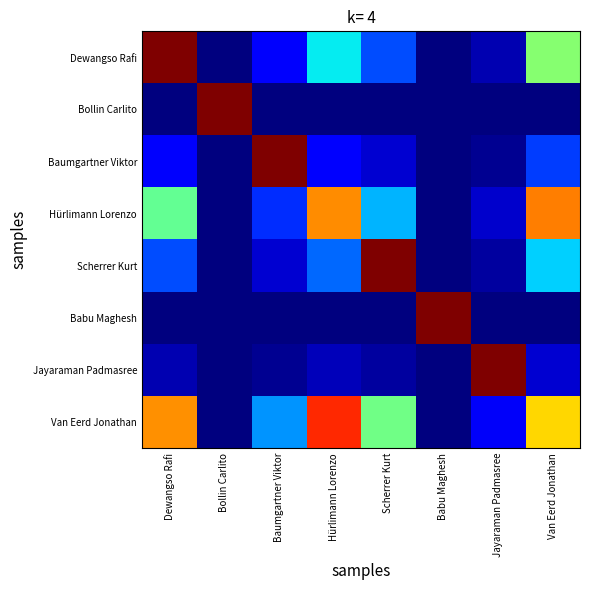

Rank the series at Baumgartner Viktor from lowest to highest value.

Bollin Carlito, Babu Maghesh, Jayaraman Padmasree, Scherrer Kurt, Dewangso Rafi, Hürlimann Lorenzo, Van Eerd Jonathan, Baumgartner Viktor